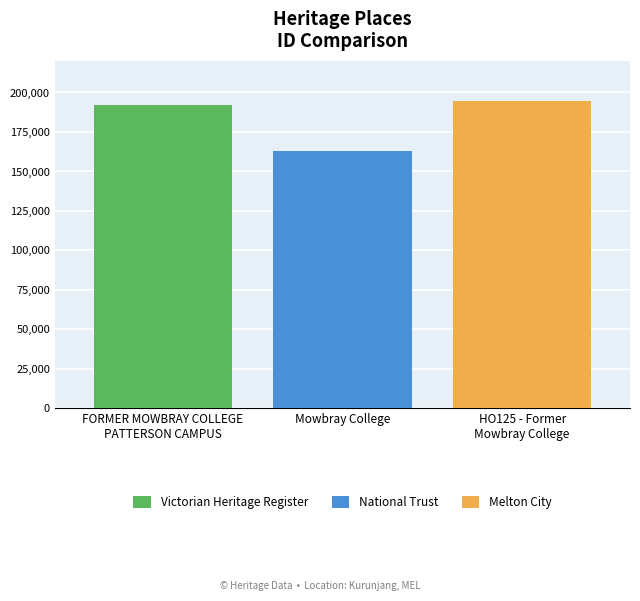

What is the smallest value displayed?

162890